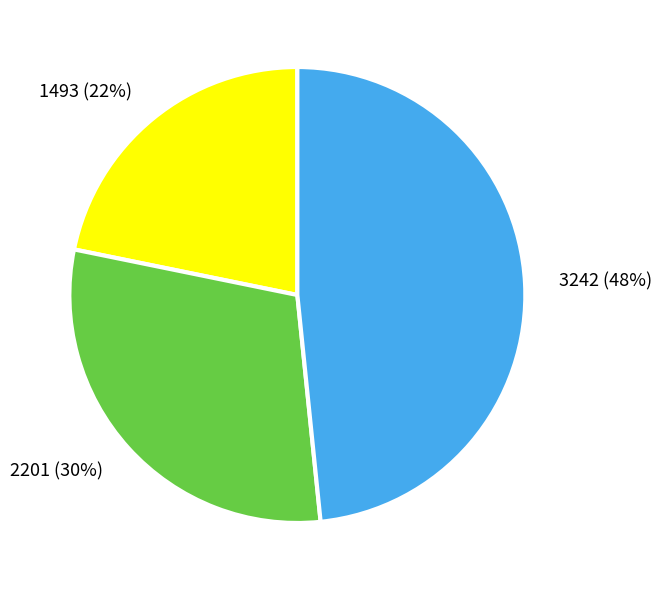

Combined, do 2201 (30%) and 3242 (48%) account for over 50%?

Yes